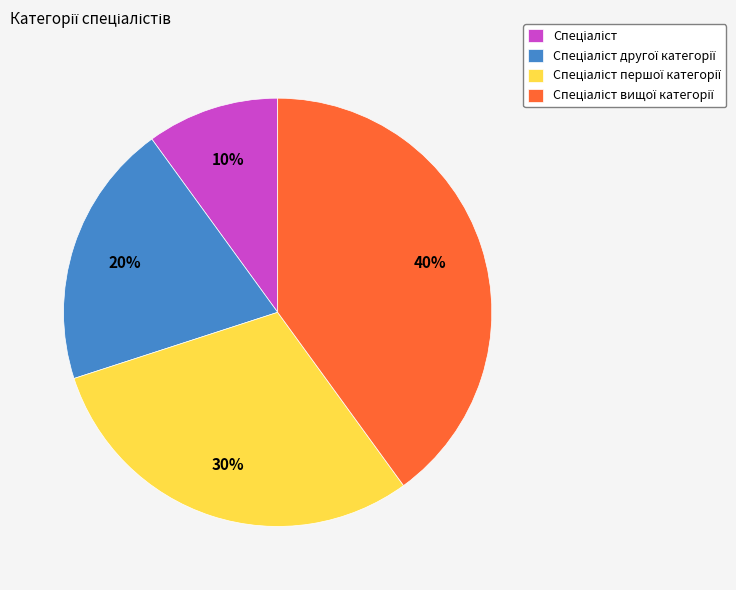

Does any single category account for the majority?

No